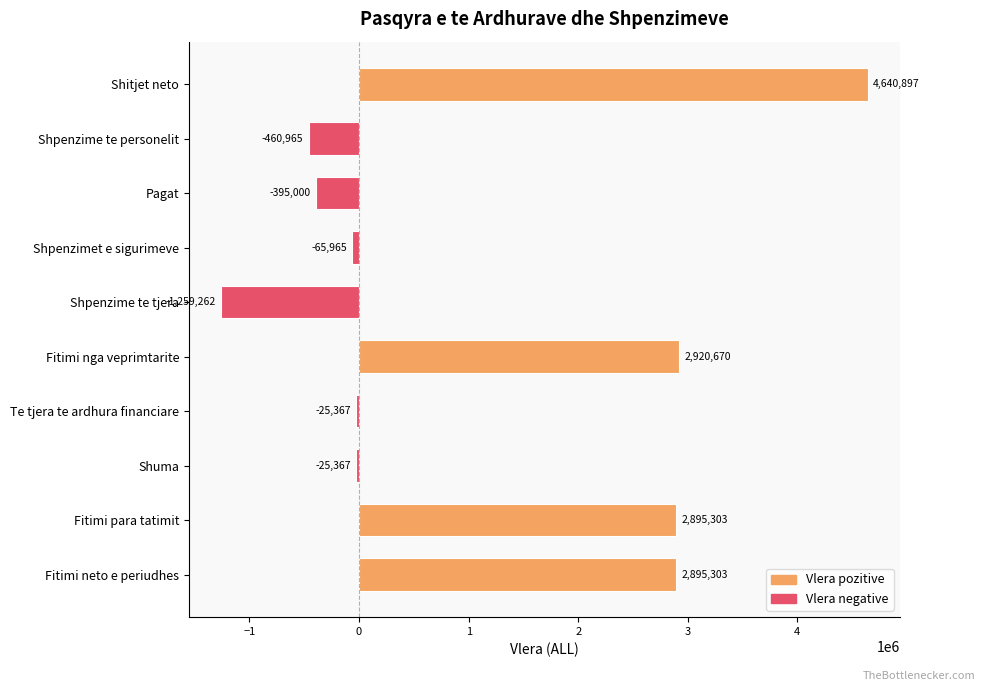

What is the sum of the values at Shpenzime te personelit and Shpenzime te tjera?

-1720227